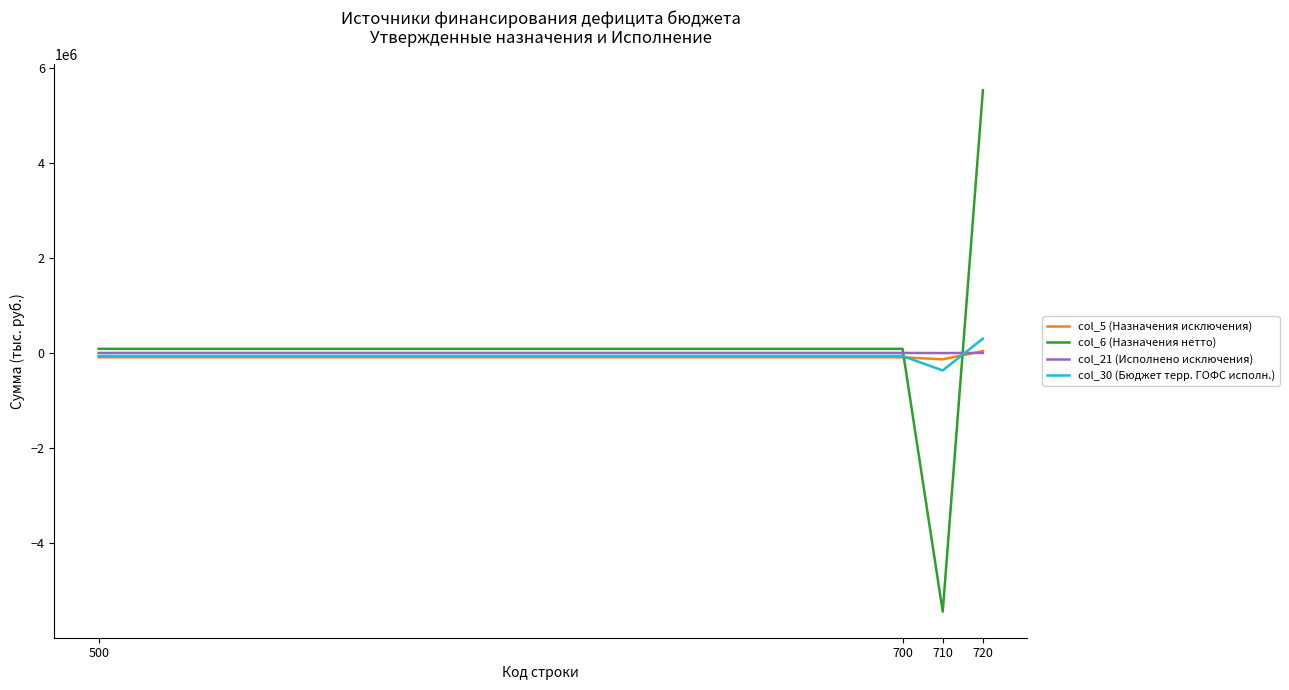

What is the highest value of the col_30 (Бюджет терр. ГОФС исполн.) series?

304147.4